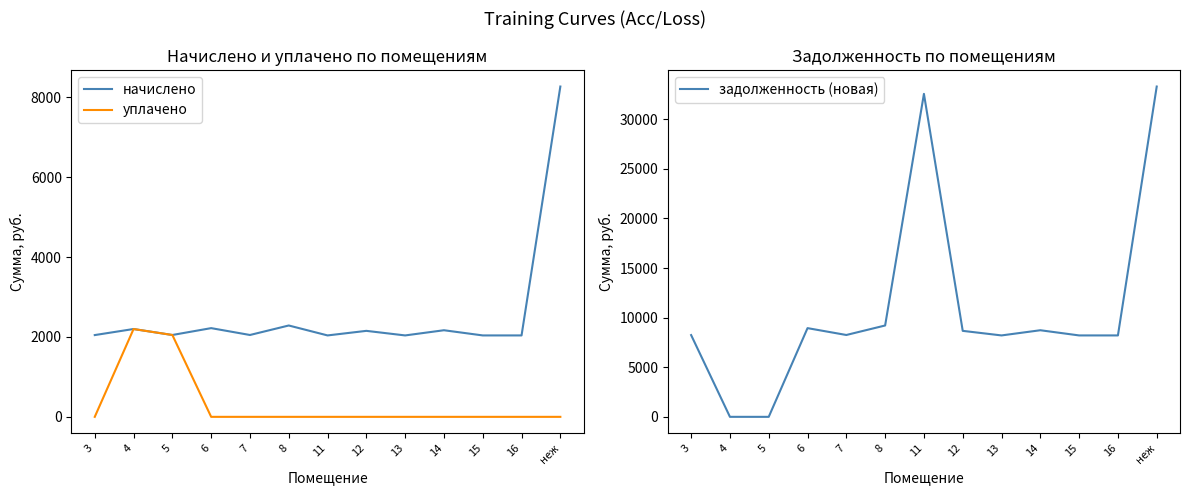

What is the difference between the начислено values at 8 and 12?

134.3